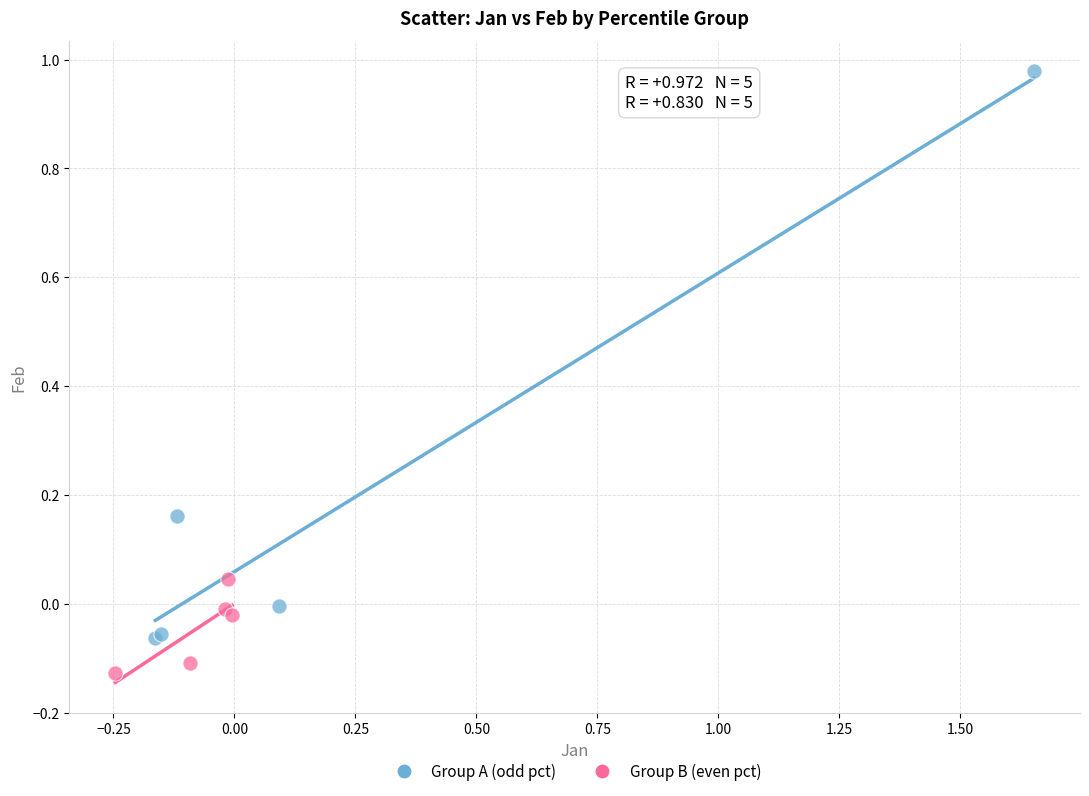

Which series contains the highest Y value?

Group A (odd pct)